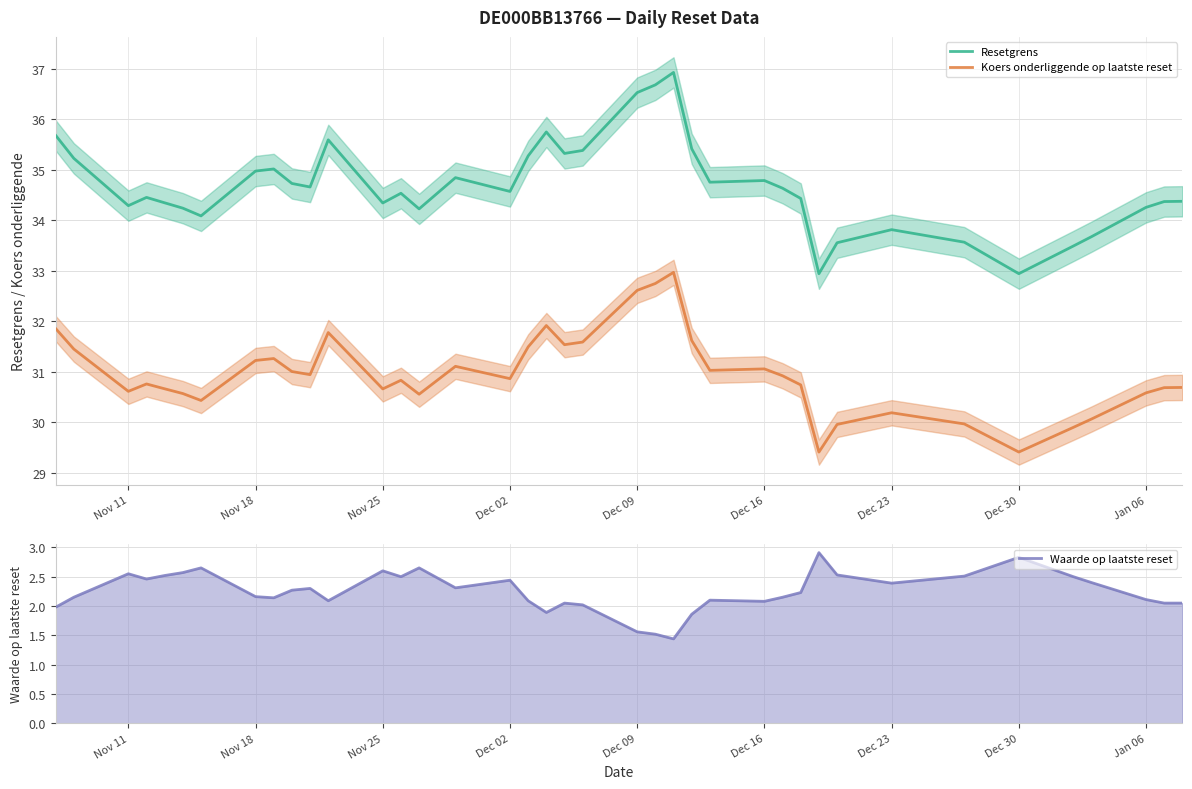

True or false: Koers onderliggende op laatste reset and Resetgrens intersect in this chart.

False